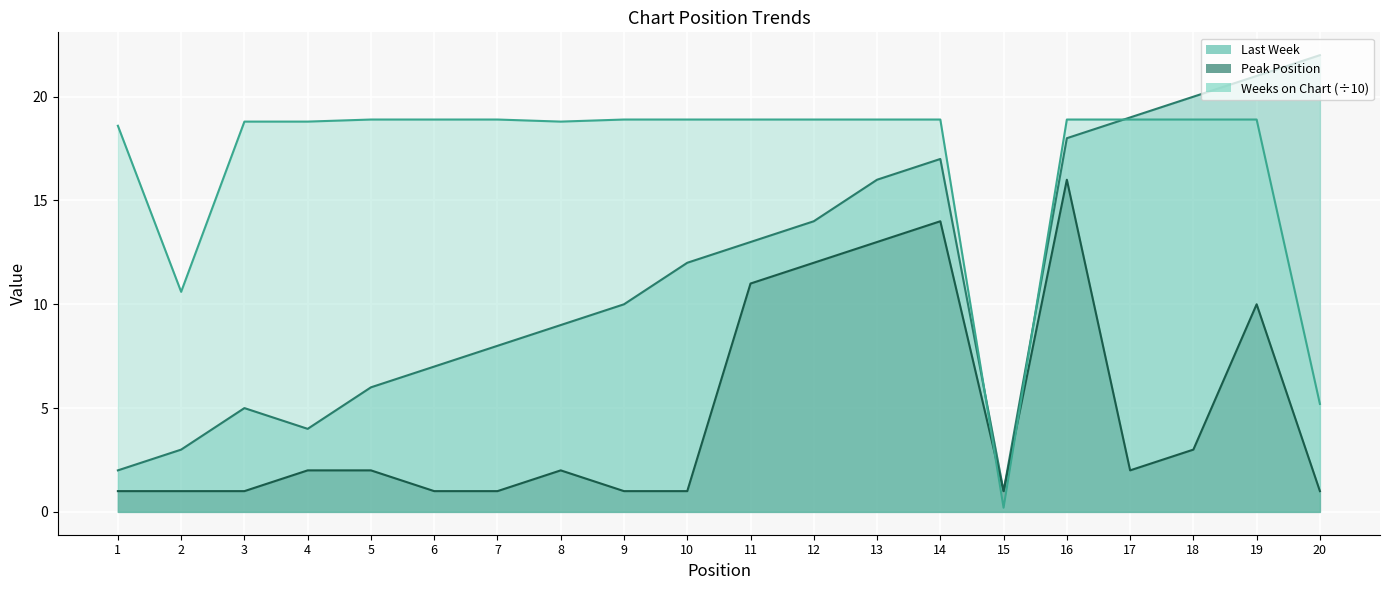

Reading left to right, list all the values displayed in this chart.

Last Week: 2.0	3.0	5.0	4.0	6.0	7.0	8.0	9.0	10.0	12.0	13.0	14.0	16.0	17.0	1.0	18.0	19.0	20.0	21.0	22.0
Peak Position: 1.0	1.0	1.0	2.0	2.0	1.0	1.0	2.0	1.0	1.0	11.0	12.0	13.0	14.0	1.0	16.0	2.0	3.0	10.0	1.0
Weeks on Chart: 18.6	10.6	18.8	18.8	18.9	18.9	18.9	18.8	18.9	18.9	18.9	18.9	18.9	18.9	0.2	18.9	18.9	18.9	18.9	5.2